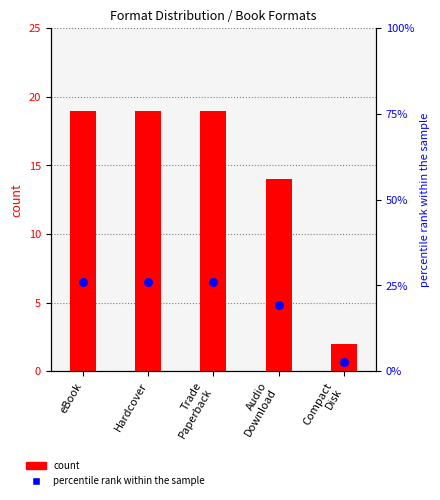

What are all the series names shown in the legend?

count, percentile rank within the sample